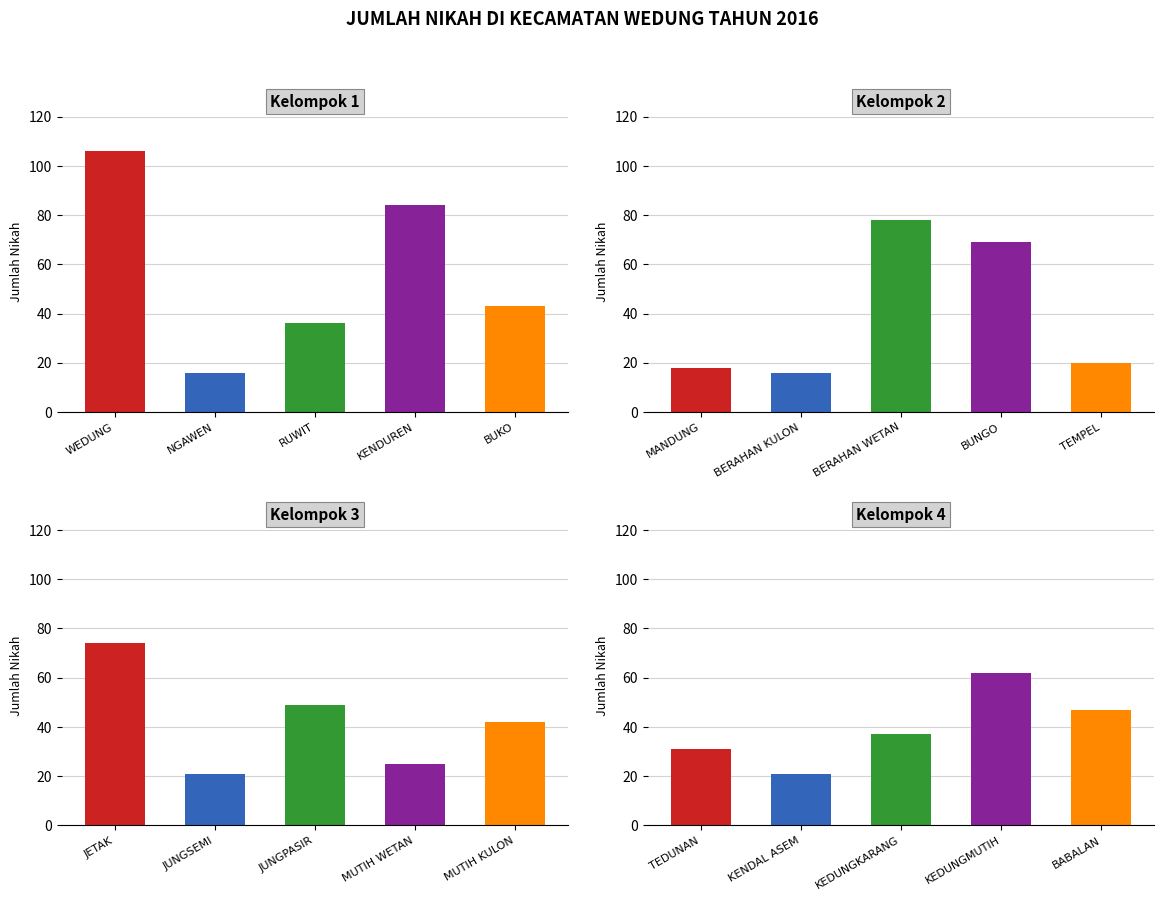

The Kelompok 3 series shows 74 at MUTIH KULON. True or false?

False